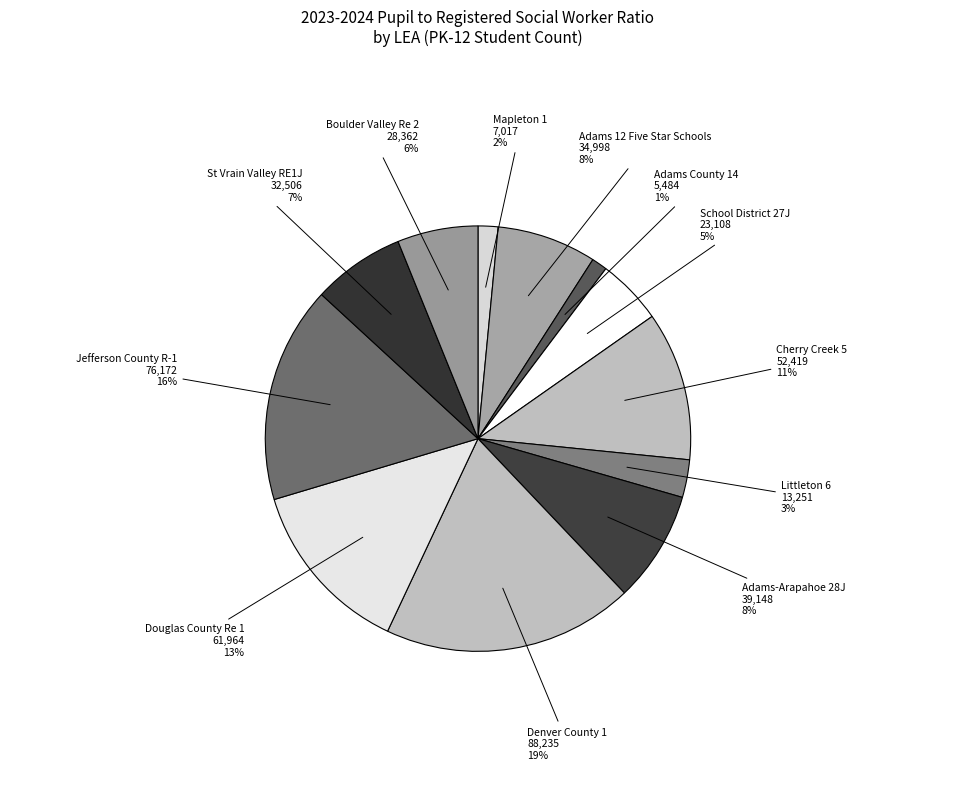

Which category has the smallest portion of the pie?

Adams County 14